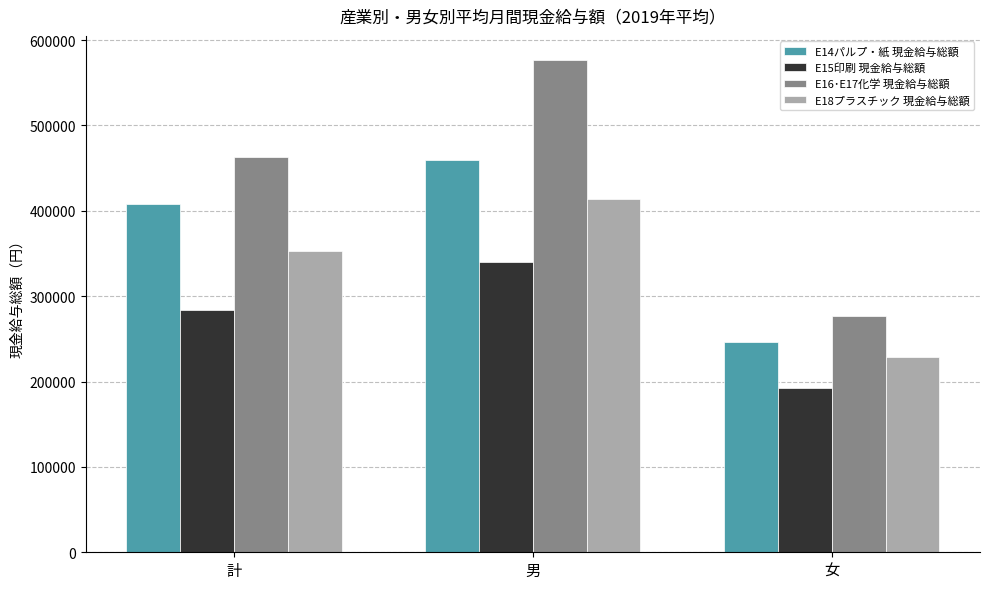

Rank the series by their average value, from lowest to highest.

E15印刷 現金給与総額, E18プラスチック 現金給与総額, E14パルプ・紙 現金給与総額, E16･E17化学 現金給与総額